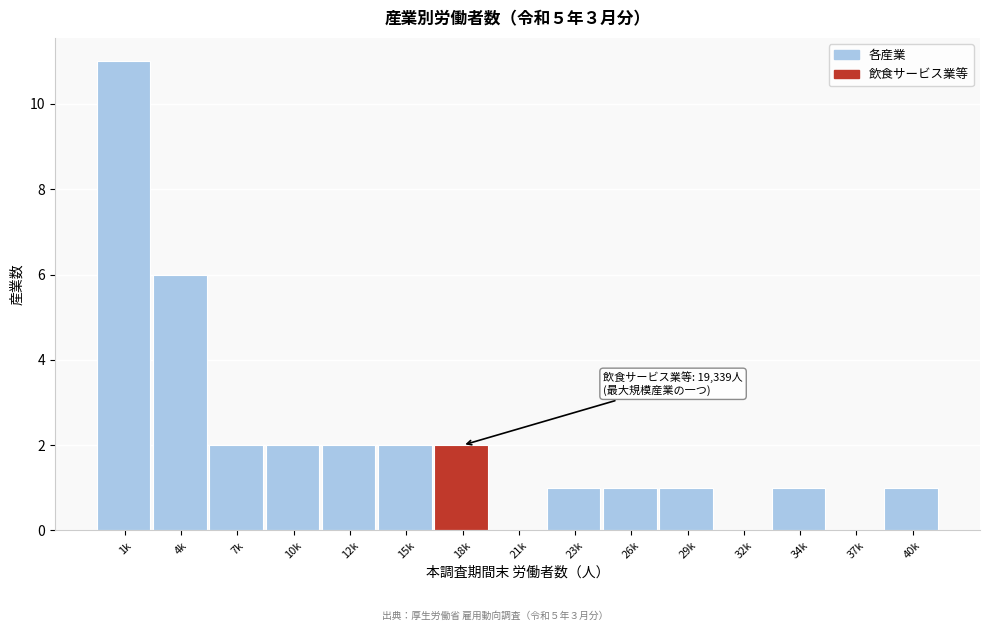

Reading right to left, extract all data points from this chart.

40k=1	37k=0	34k=1	32k=0	29k=1	26k=1	23k=1	21k=0	18k=2	15k=2	12k=2	10k=2	7k=2	4k=6	1k=11